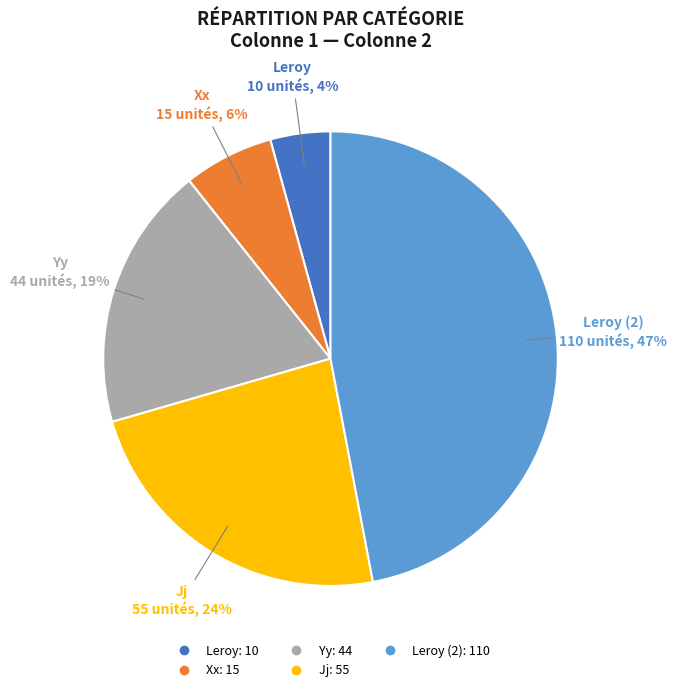

To the nearest percent, what is the difference between the largest and smallest slice percentages?

43%